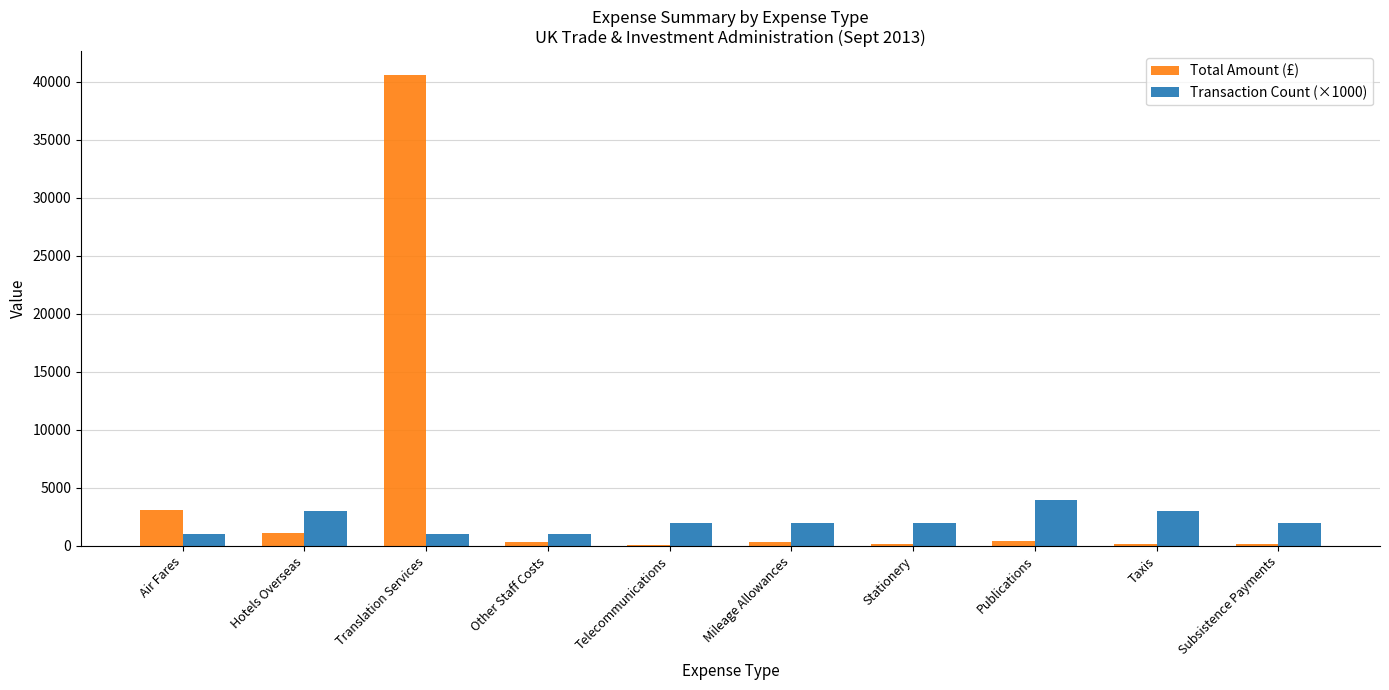

Between Translation Services and Mileage Allowances, which series saw the biggest shift?

Total Amount (£)